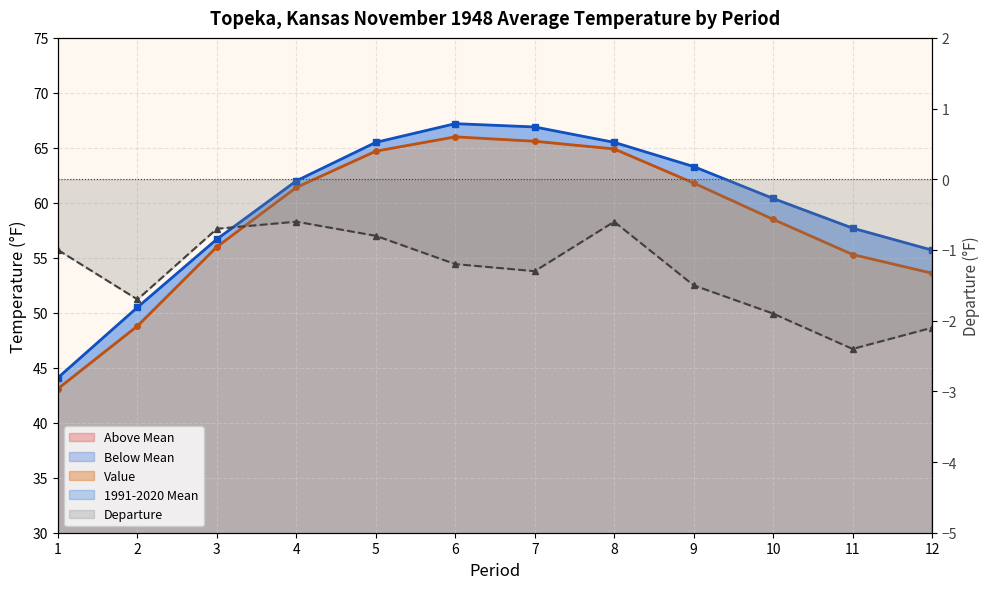

The Departure series shows -1.0 at 1. True or false?

True